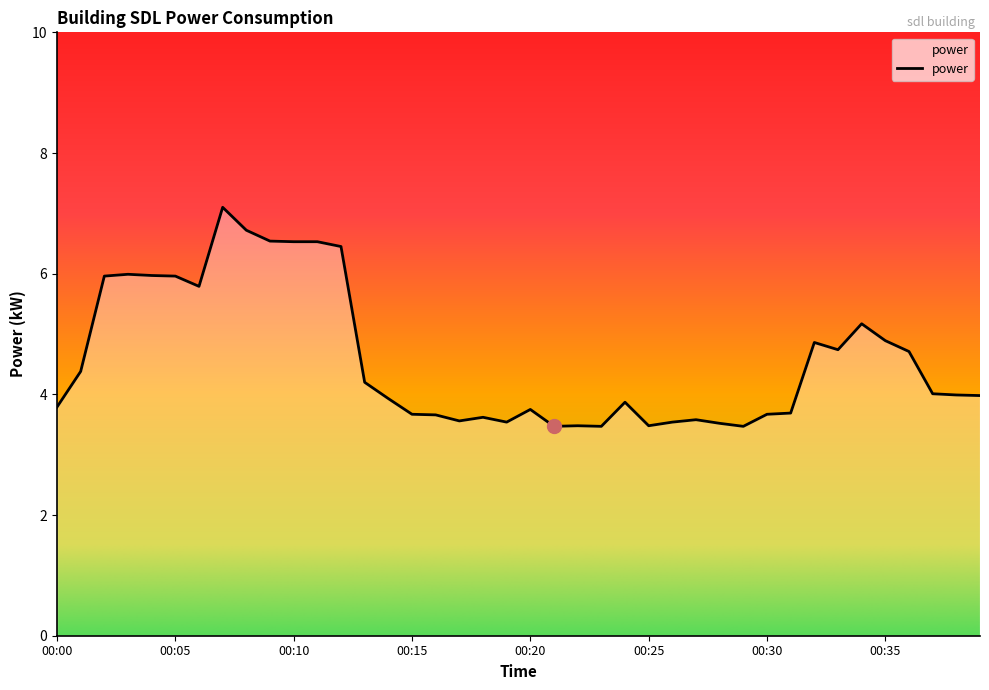

What is the smallest value displayed?

3.5